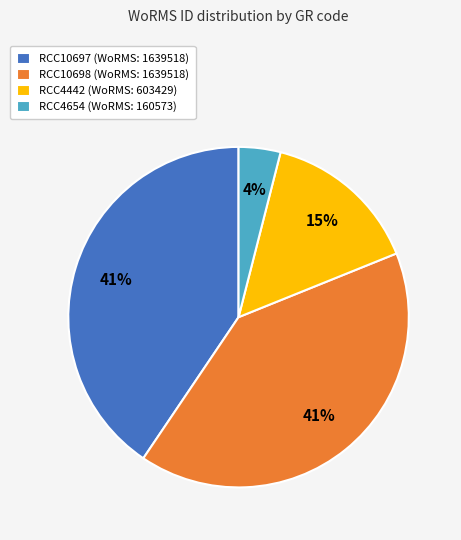

Approximately how many times larger is the value at RCC10697 compared to RCC10698?

1.0